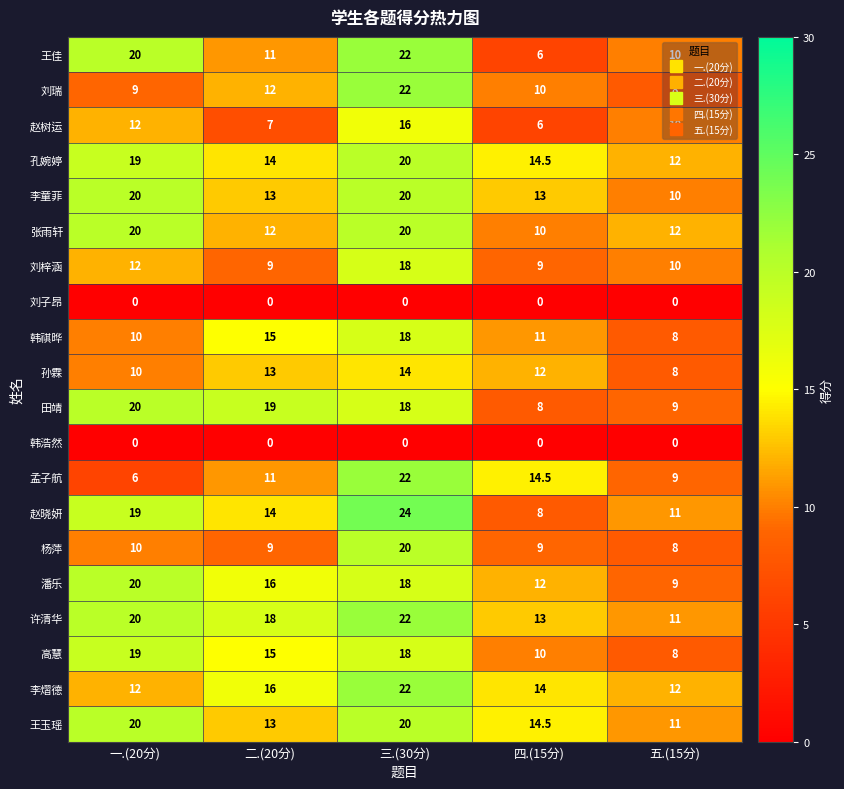

At how many categories does at least one series exceed 7?

5